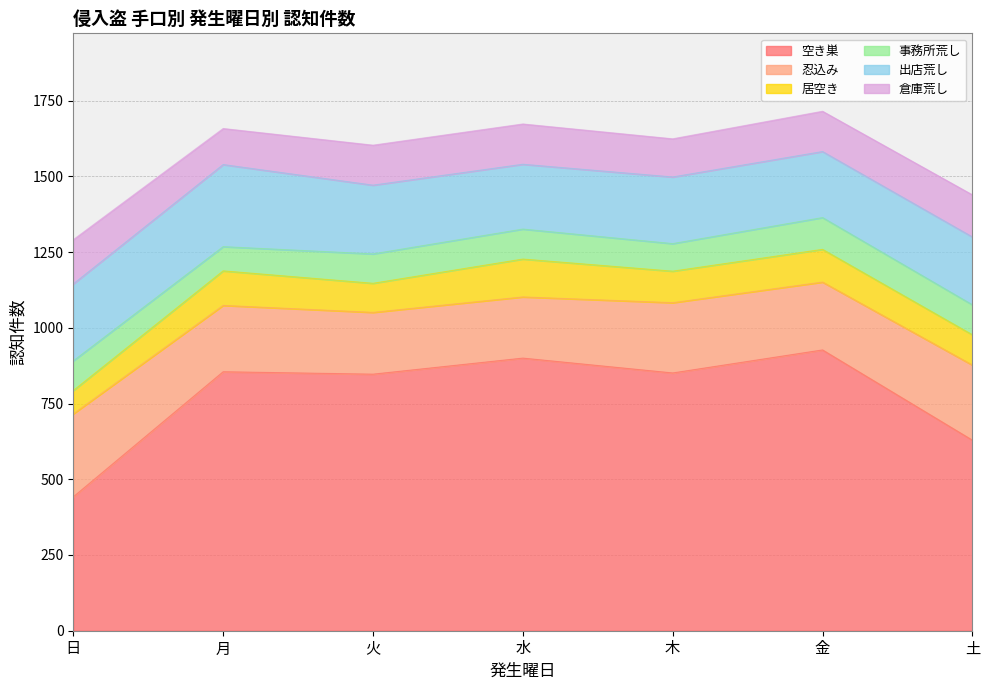

Rank the categories by 倉庫荒し value from lowest to highest.

月, 木, 火, 水, 金, 土, 日